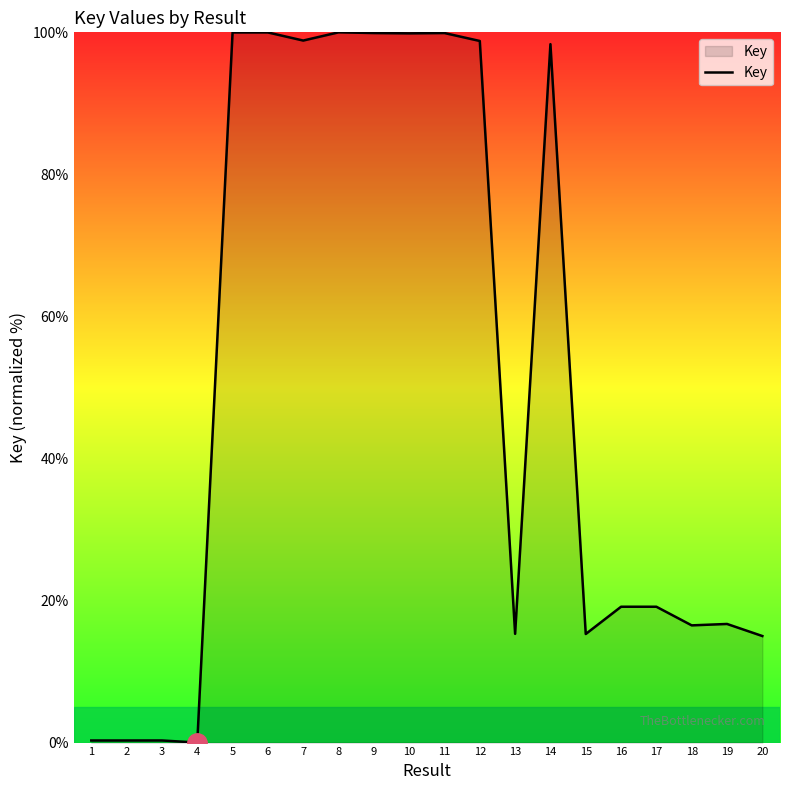

What is the greatest value displayed?

100.0